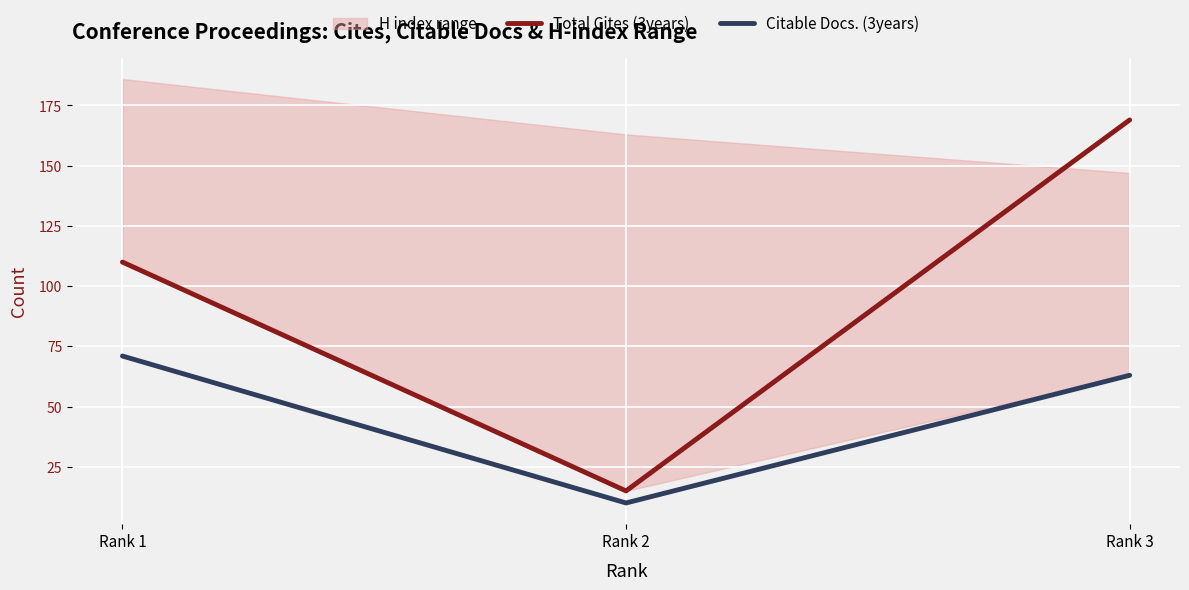

Reading left to right, list all the values displayed in this chart.

Total Cites (3years): 110	15	169
Citable Docs. (3years): 71	10	63